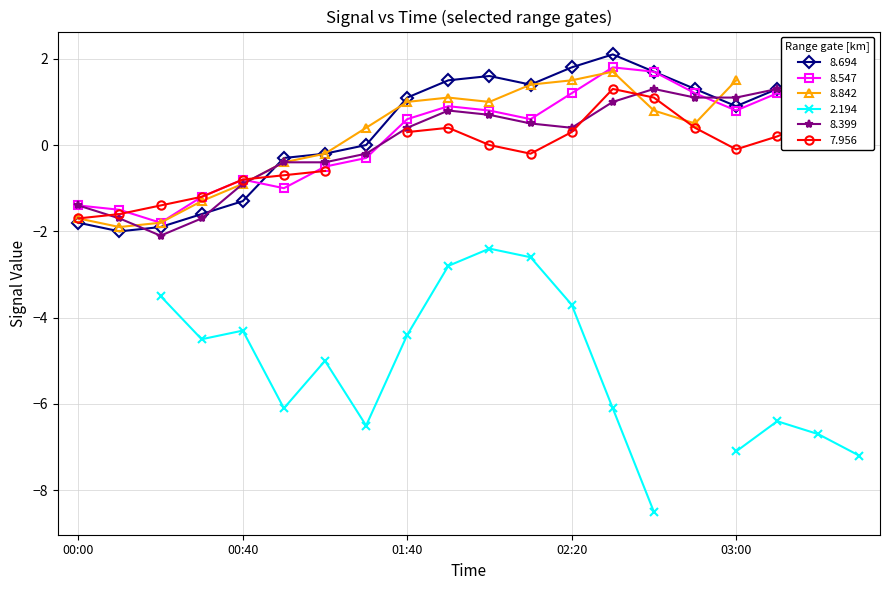

At which label does 8.399 reach its minimum?

2016/06/04 00:20